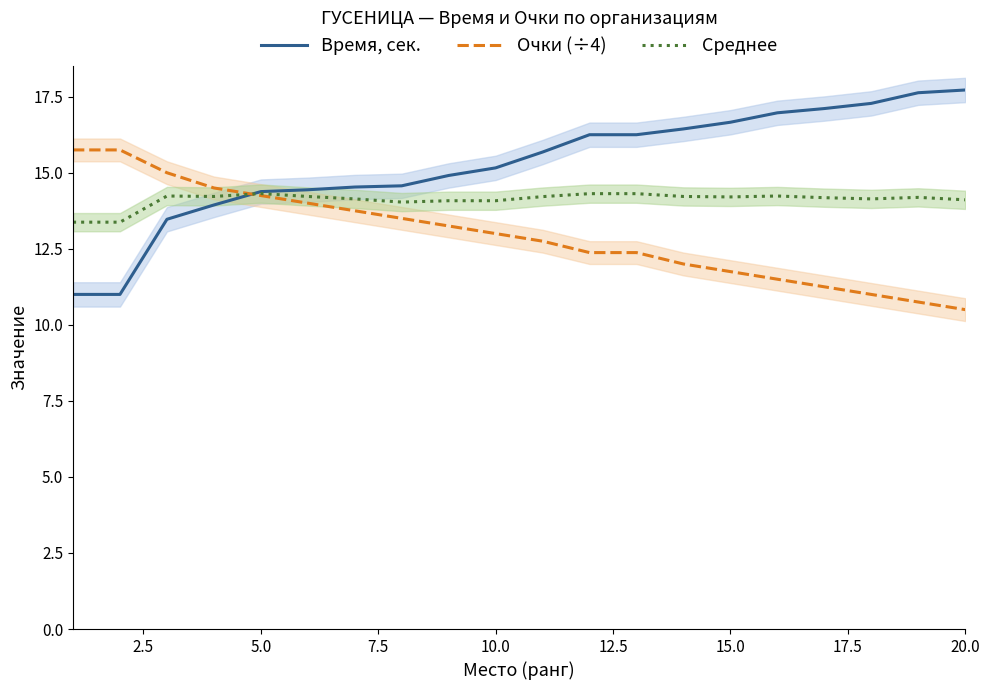

What is the sum of all Время, сек. values?

305.4